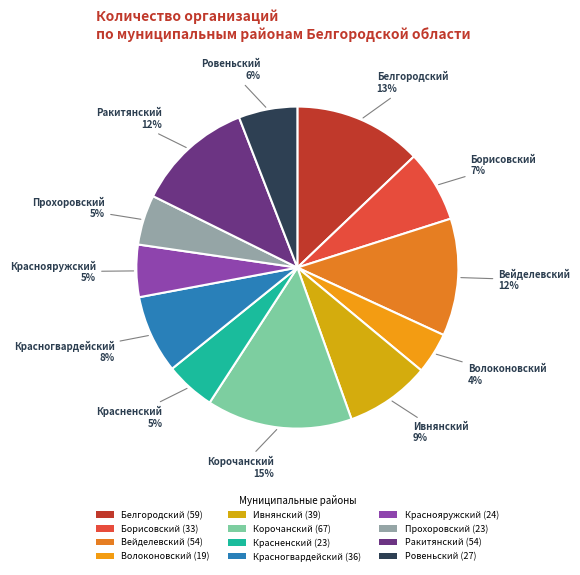

Is it true that Борисовский is 1% of the pie?

False